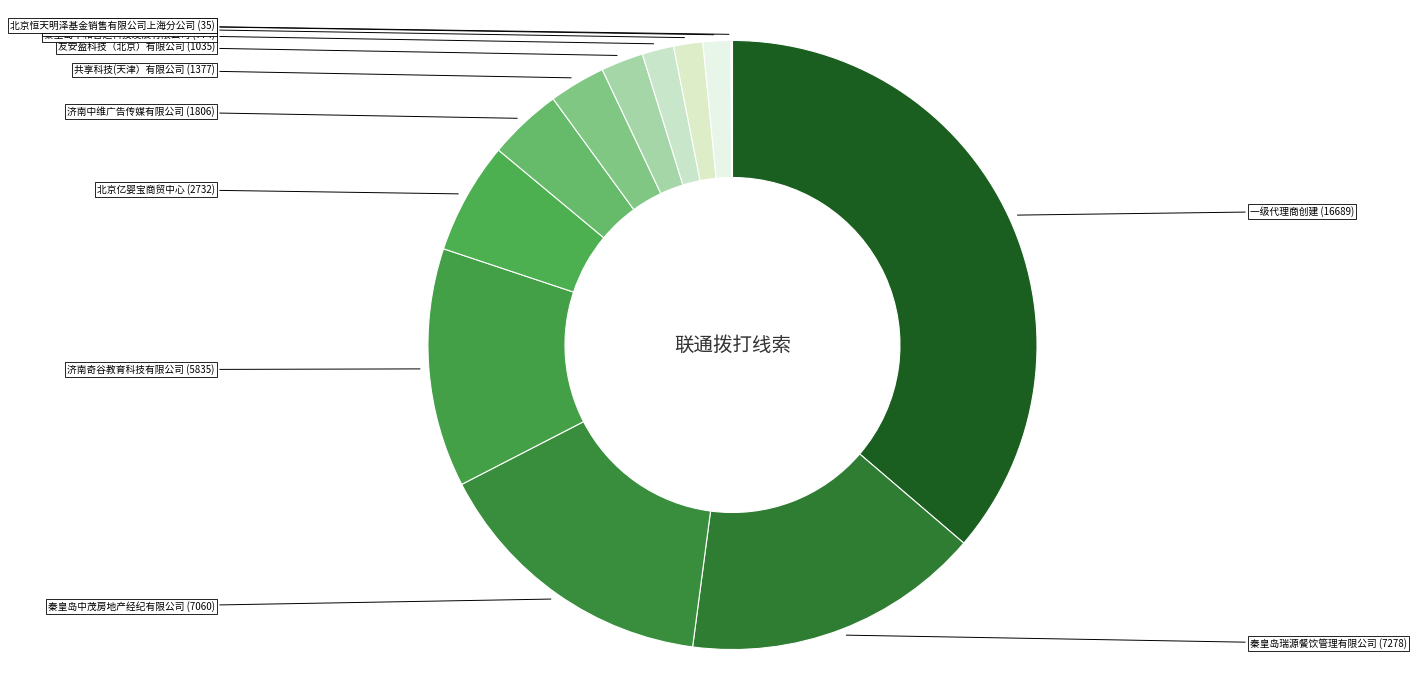

Does any single category account for the majority?

No